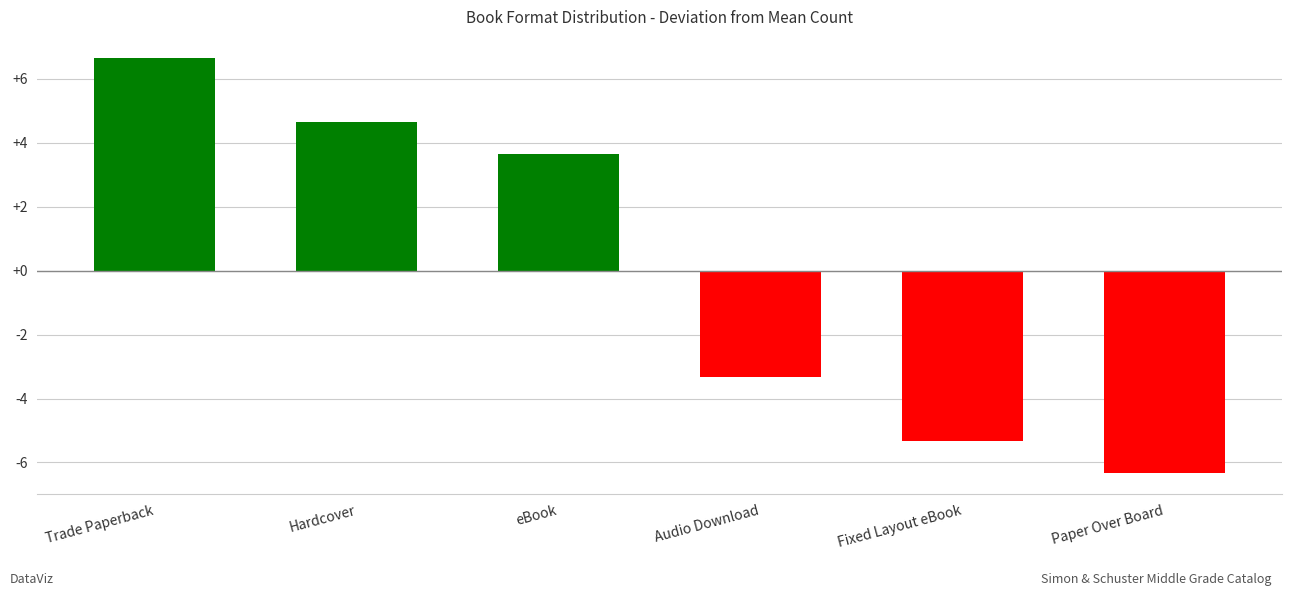

What is the maximum value shown in the chart?

6.7